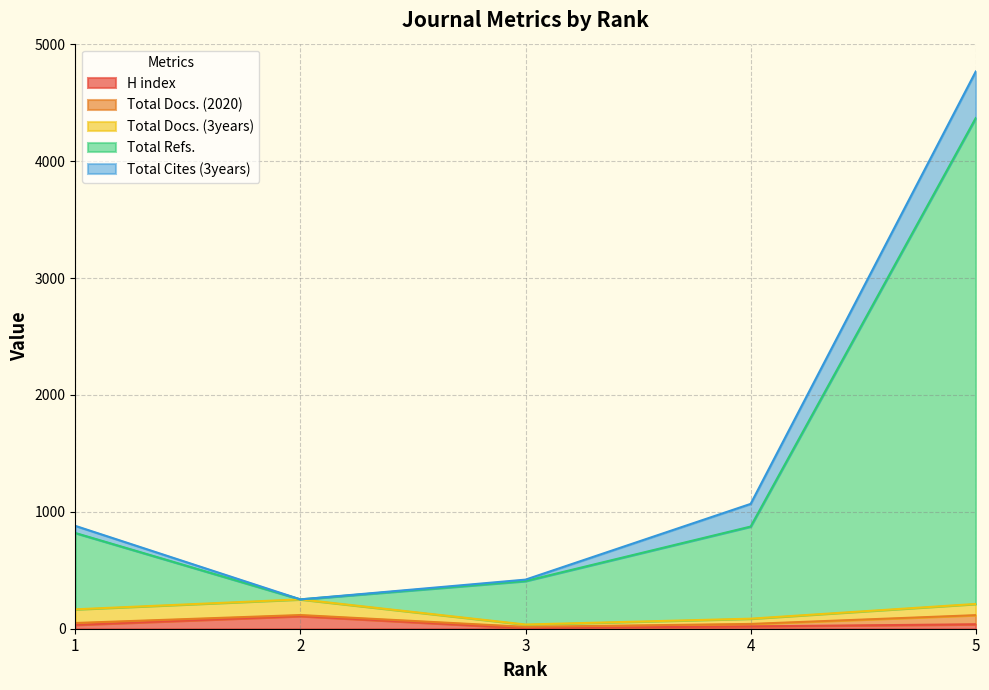

Where is H index nearest to the value 56?

5